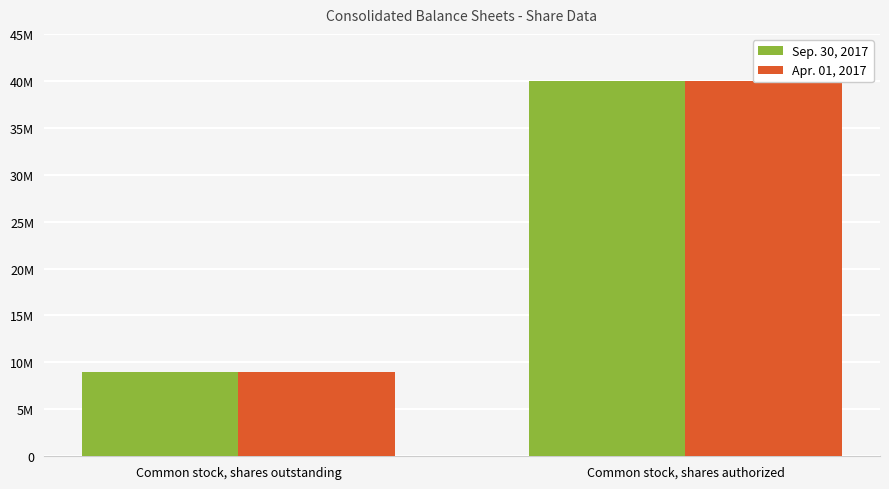

Is the value of Apr. 01, 2017 at Common stock, shares authorized greater than the value of Sep. 30, 2017 at Common stock, shares authorized?

No